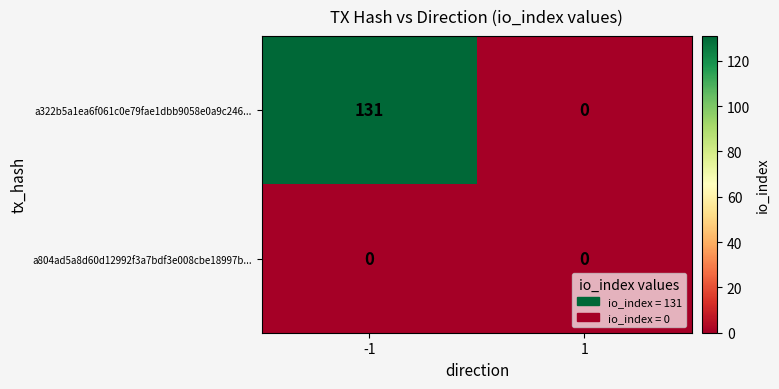

True or false: a322b5a1ea6f061c0e79fae1dbb9058e0a9c246... has a value of -63 at 1.

False